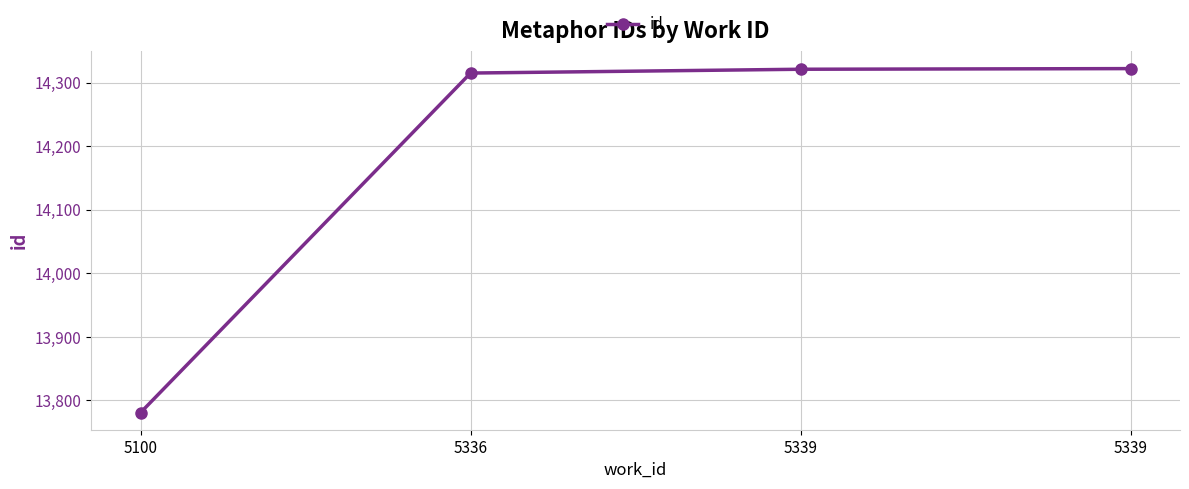

Where is the data nearest to the value 14051?

5336